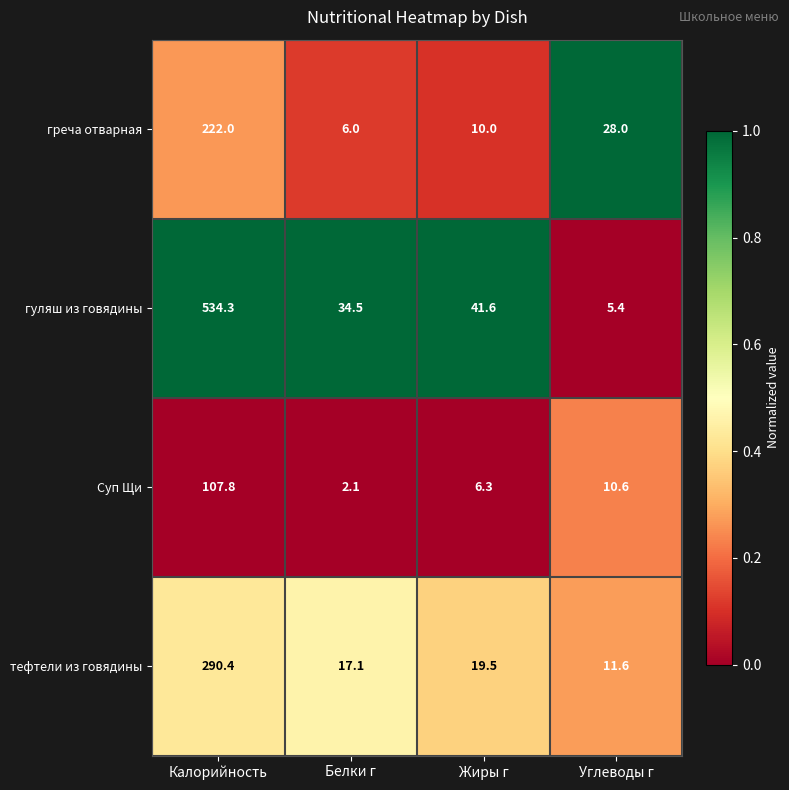

What is the difference between the second highest and second lowest values in the гуляш из говядины series?

7.1